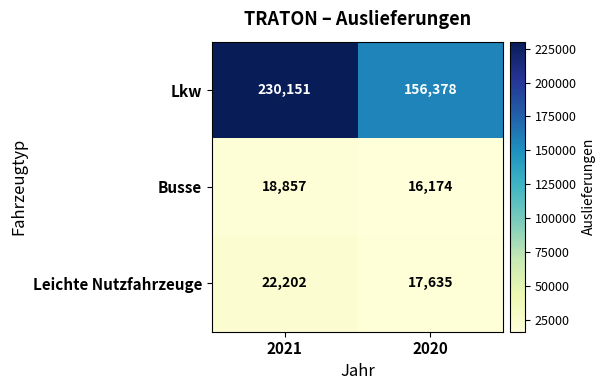

Where is Busse nearest to the value 17515?

2020